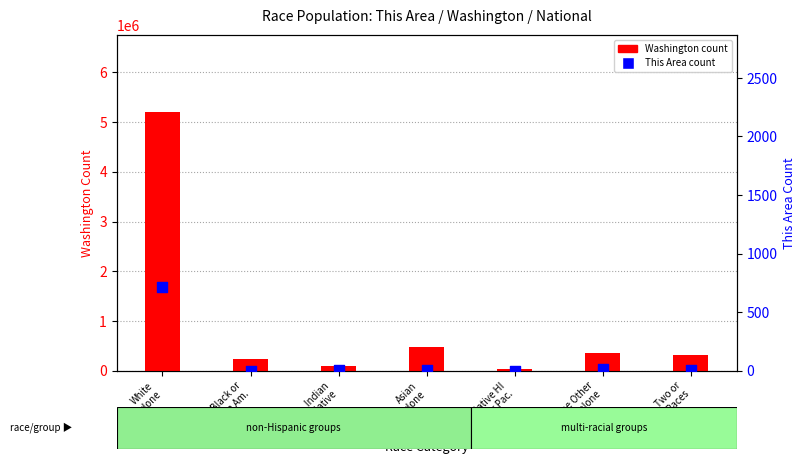

What is the total value across all series at Am. Indian
& AK Native?

103874